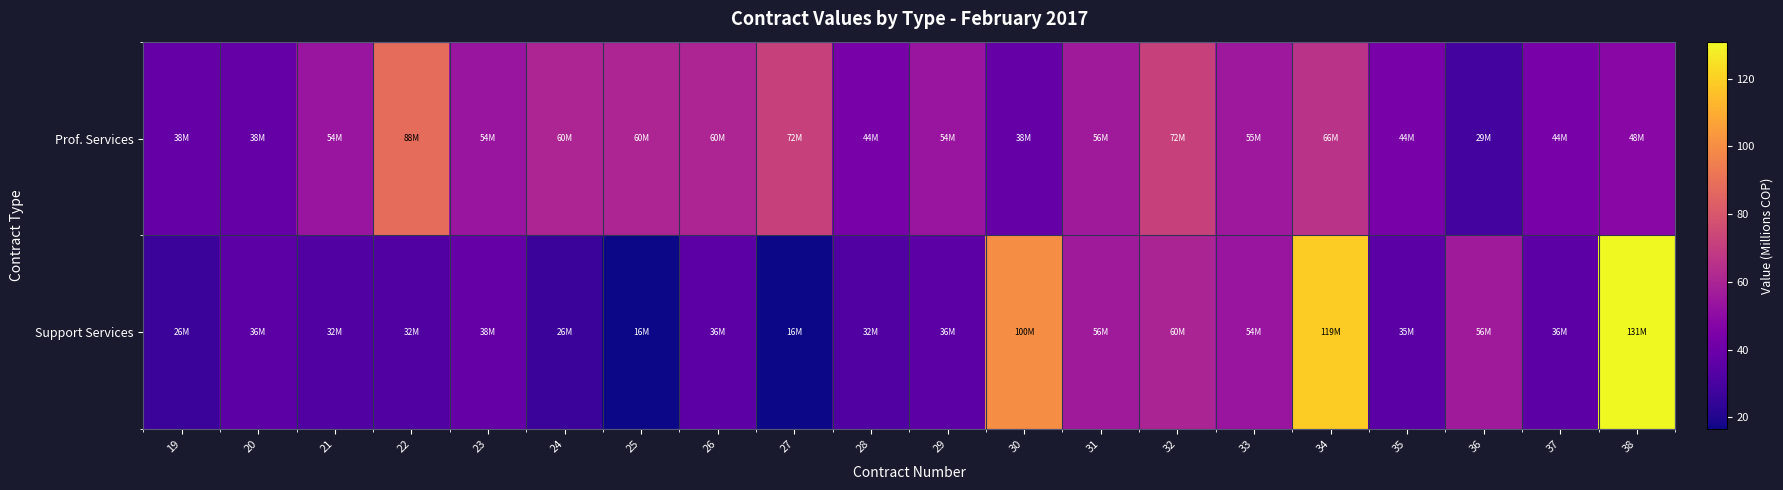

Reading left to right, extract all data points from this chart.

Prof. Services: 19=38.0	20=38.0	21=53.8	22=88.0	23=53.8	24=60.5	25=60.5	26=60.5	27=71.5	28=44.0	29=53.8	30=38.0	31=56.1	32=71.5	33=55.0	34=66.0	35=44.0	36=28.6	37=44.0	38=48.4
Support Services: 19=26.4	20=35.5	21=32.5	22=32.3	23=38.0	24=26.4	25=16.5	26=35.5	27=16.5	28=32.5	29=35.5	30=100.0	31=56.1	32=60.0	33=53.8	34=119.0	35=35.2	36=56.1	37=35.5	38=130.9